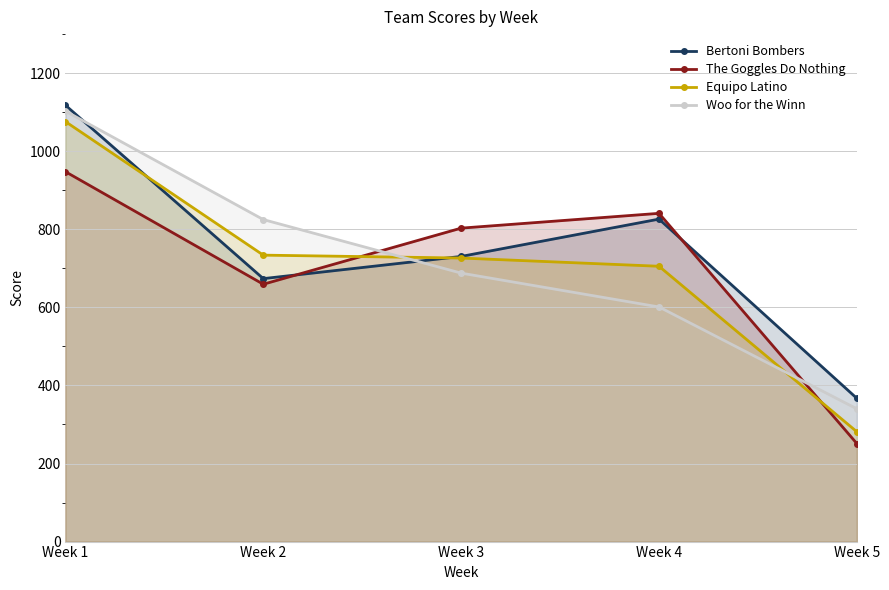

Reading left to right, list all the values displayed in this chart.

Bertoni Bombers: Week 1=1117.8	Week 2=673.6	Week 3=730.5	Week 4=826.1	Week 5=366.9
The Goggles Do Nothing: Week 1=947.6	Week 2=659.2	Week 3=803.0	Week 4=840.9	Week 5=251.0
Equipo Latino: Week 1=1076.0	Week 2=733.8	Week 3=726.4	Week 4=705.3	Week 5=281.3
Woo for the Winn: Week 1=1102.8	Week 2=824.9	Week 3=687.7	Week 4=601.0	Week 5=340.1